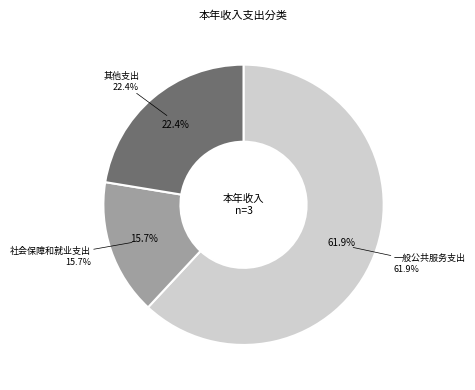

Which category has the smallest portion of the pie?

社会保障和就业支出